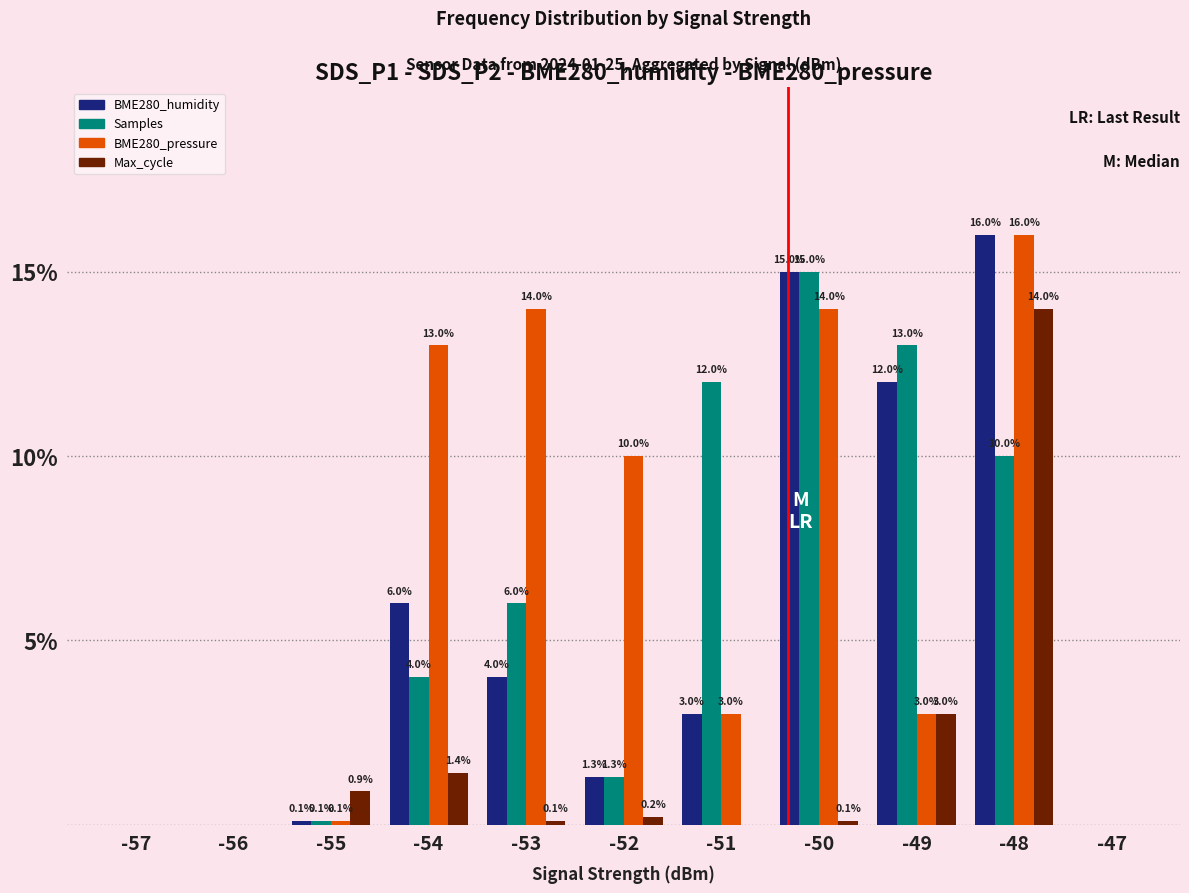

The value of Max_cycle at -49 is 1.3. True or false?

False